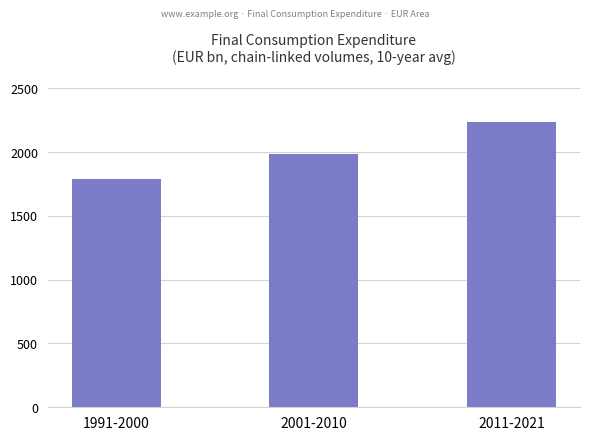

Are the bars grouped side by side (vs. stacked)?

No